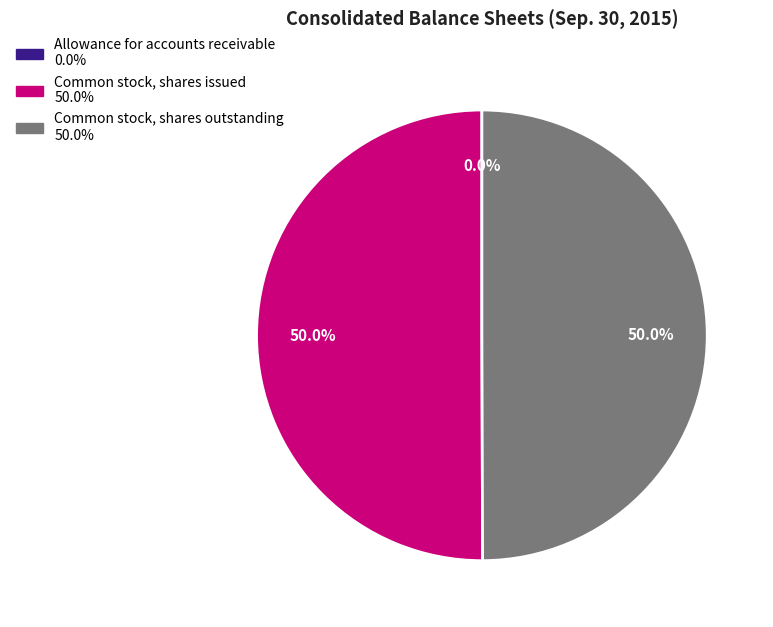

Approximately how many times larger is the value at Common stock, shares issued compared to Common stock, shares outstanding?

1.0